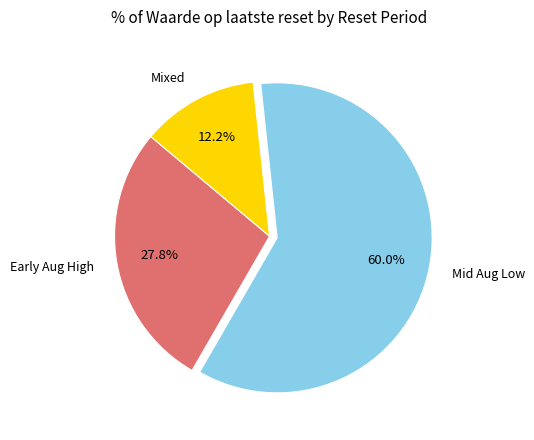

How many segments does this pie chart have?

3